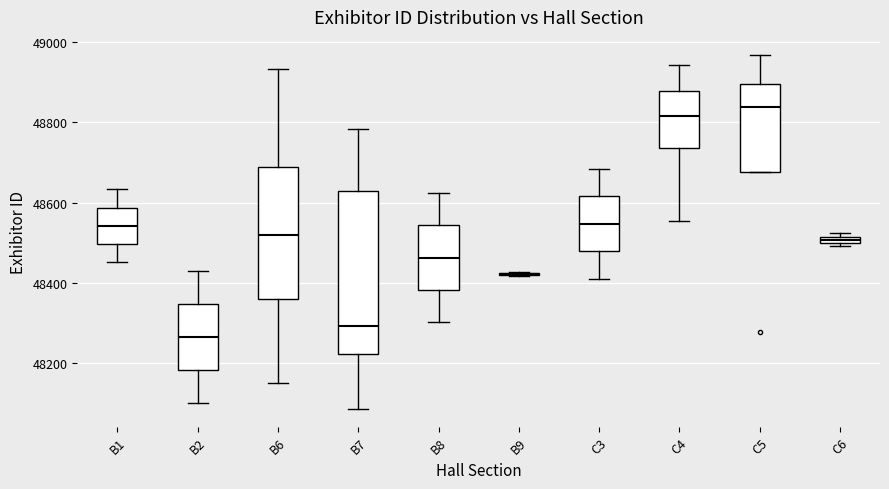

Which box is the tallest, from its lower edge to its upper edge?

B7